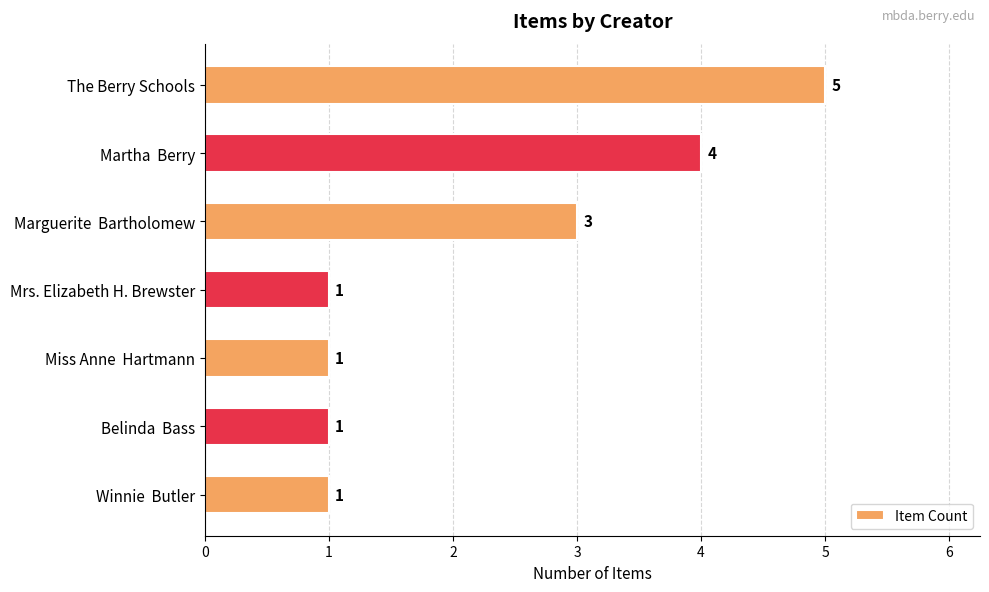

What is the maximum value shown in the chart?

5